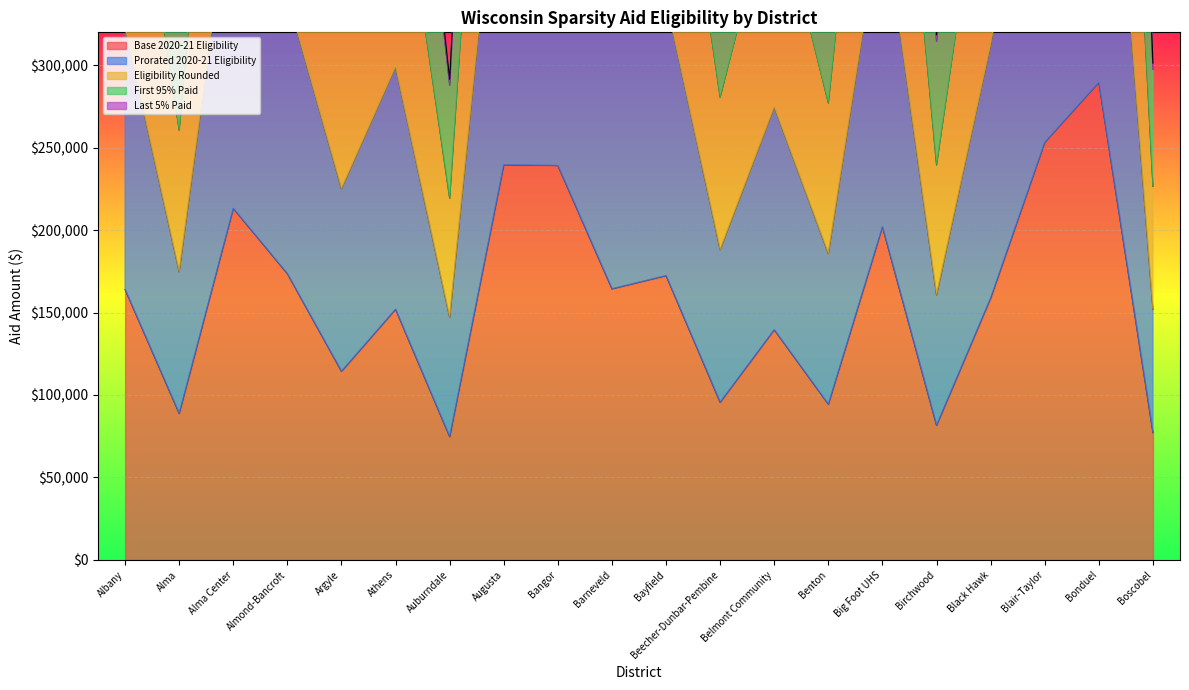

Which has a higher value, Bayfield or Big Foot UHS?

Big Foot UHS